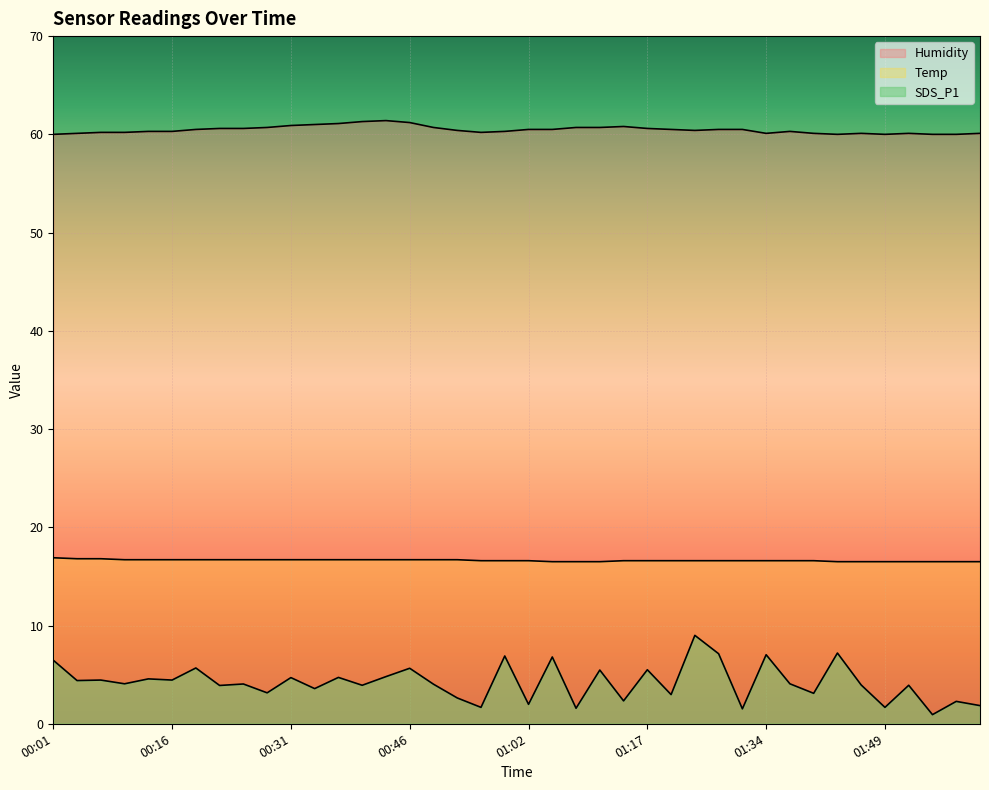

True or false: Temp and SDS_P1 intersect in this chart.

False